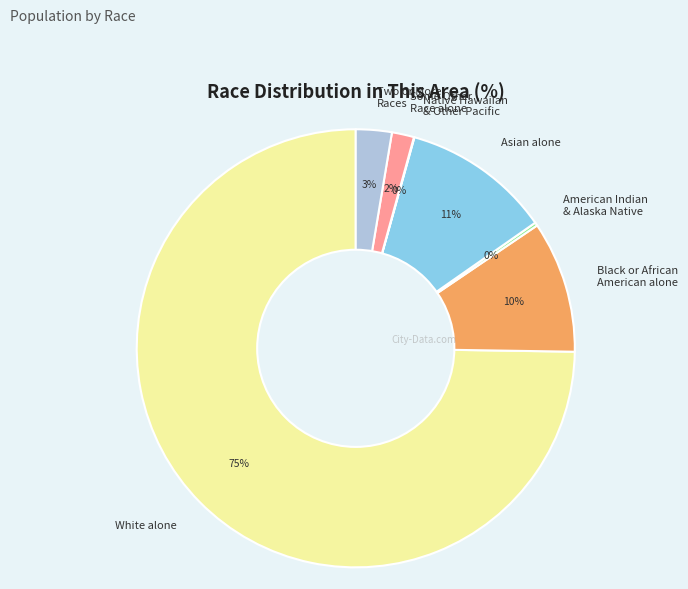

To the nearest percent, what is the average slice percentage?

14%